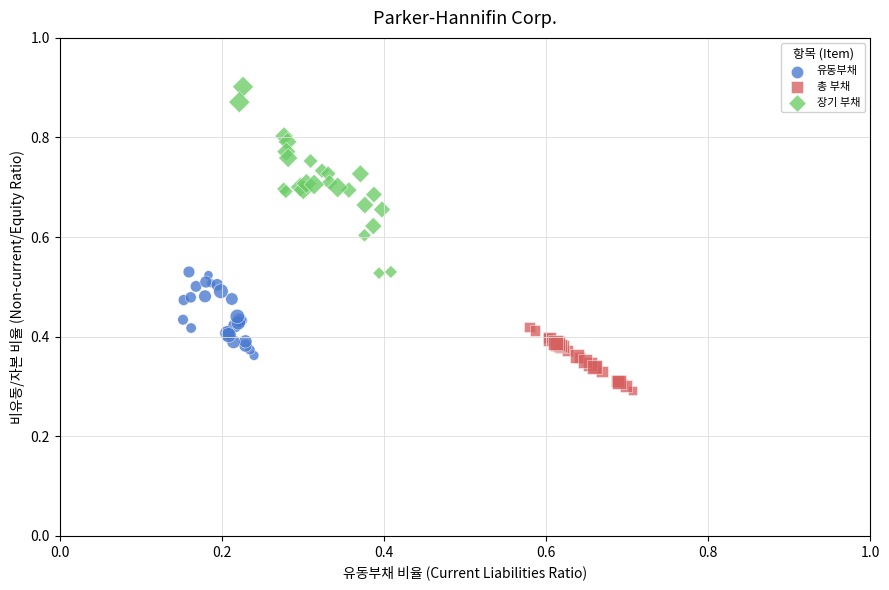

Which series reaches the maximum Y coordinate?

장기 부채